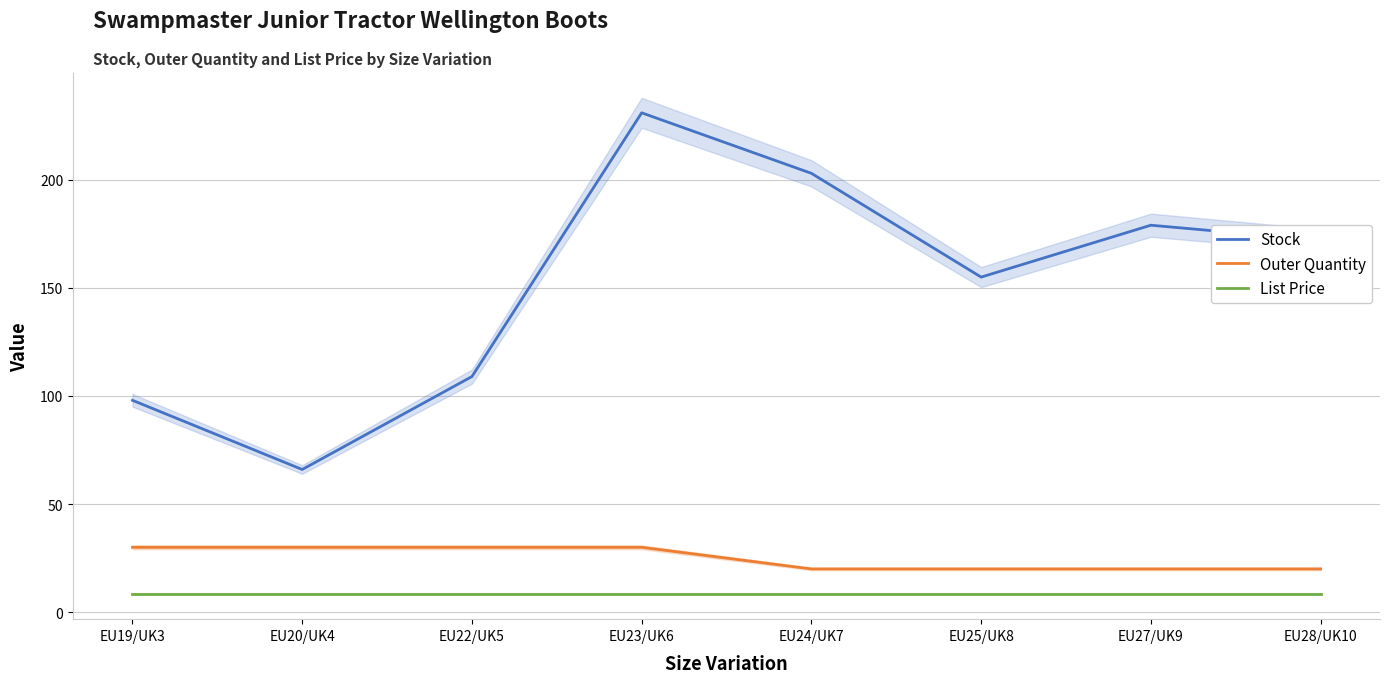

What is the total value across all series at EU20/UK4?

104.5